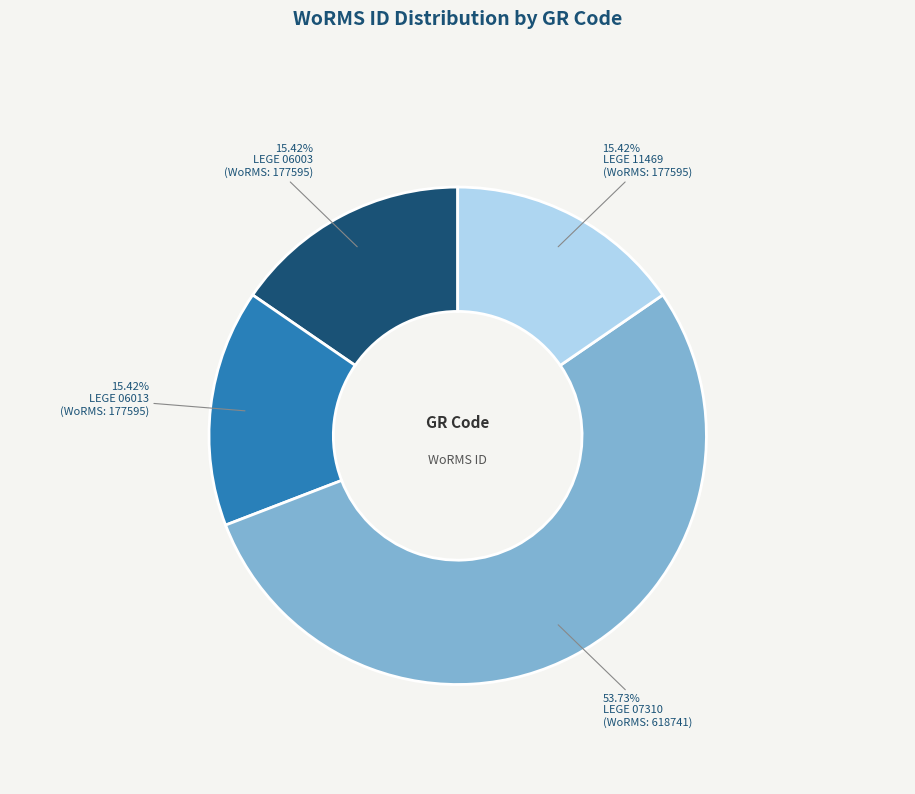

What percentage do LEGE 11469 and LEGE 06013 together represent?

30.8%